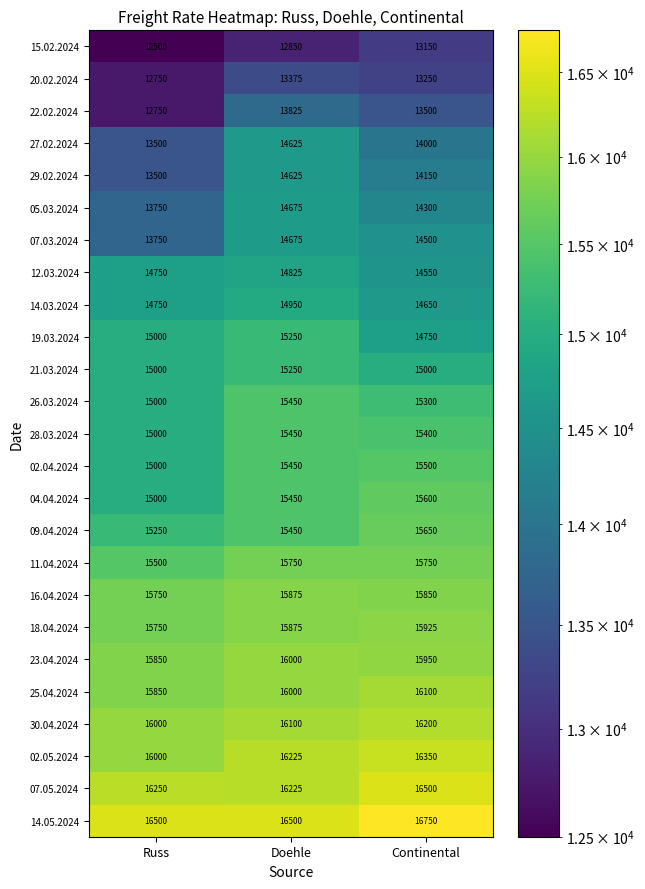

At which label is 20.02.2024 closest to 13062?

Continental